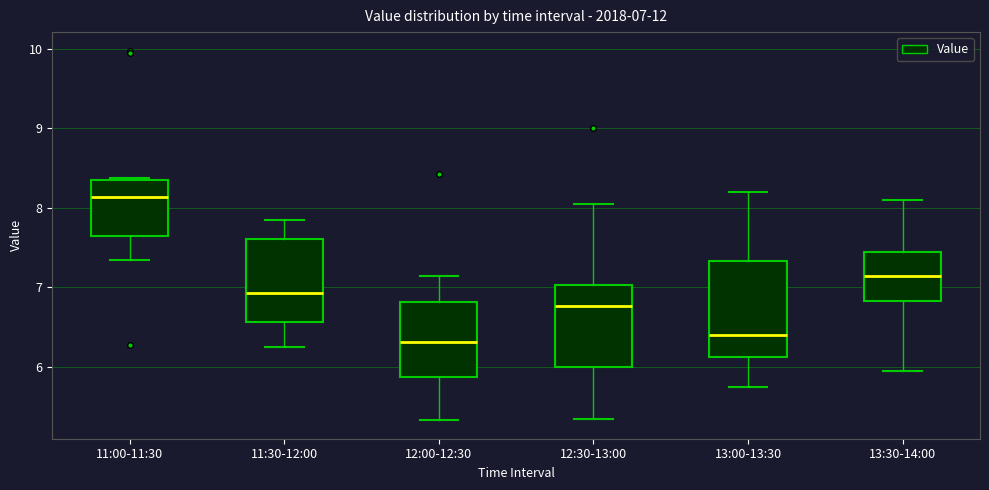

Which box's median line is the highest?

11:00-11:30